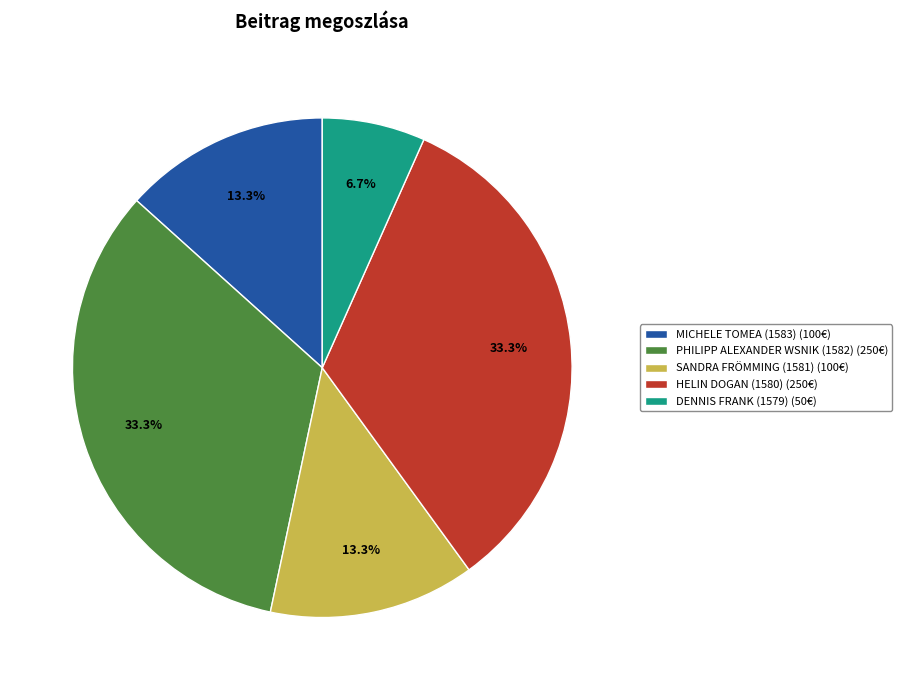

What is the total percentage of HELIN DOGAN (1580) (250€) and DENNIS FRANK (1579) (50€)?

40.0%